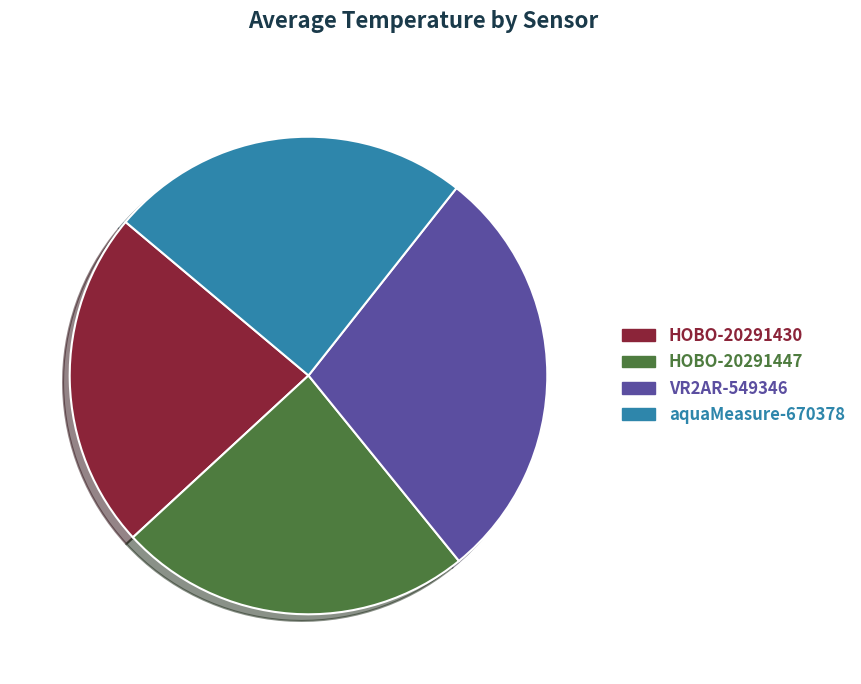

Combined, do VR2AR-549346 and aquaMeasure-670378 account for over 50%?

Yes